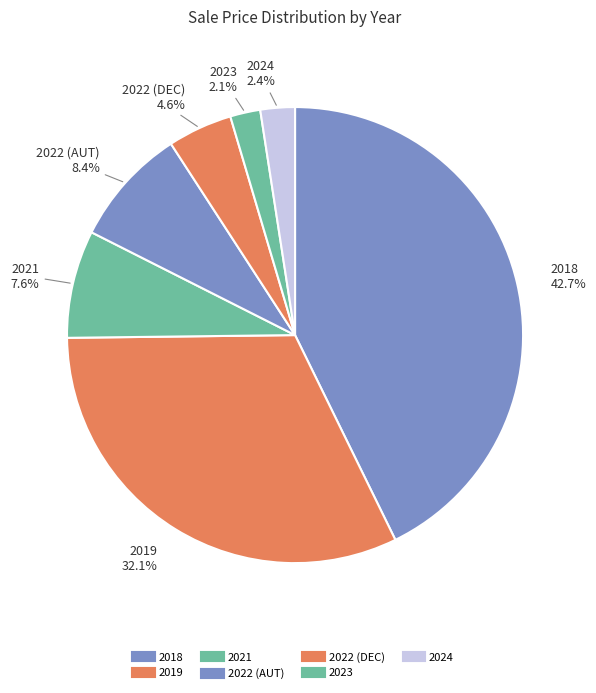

Count the number of slices in the pie.

7